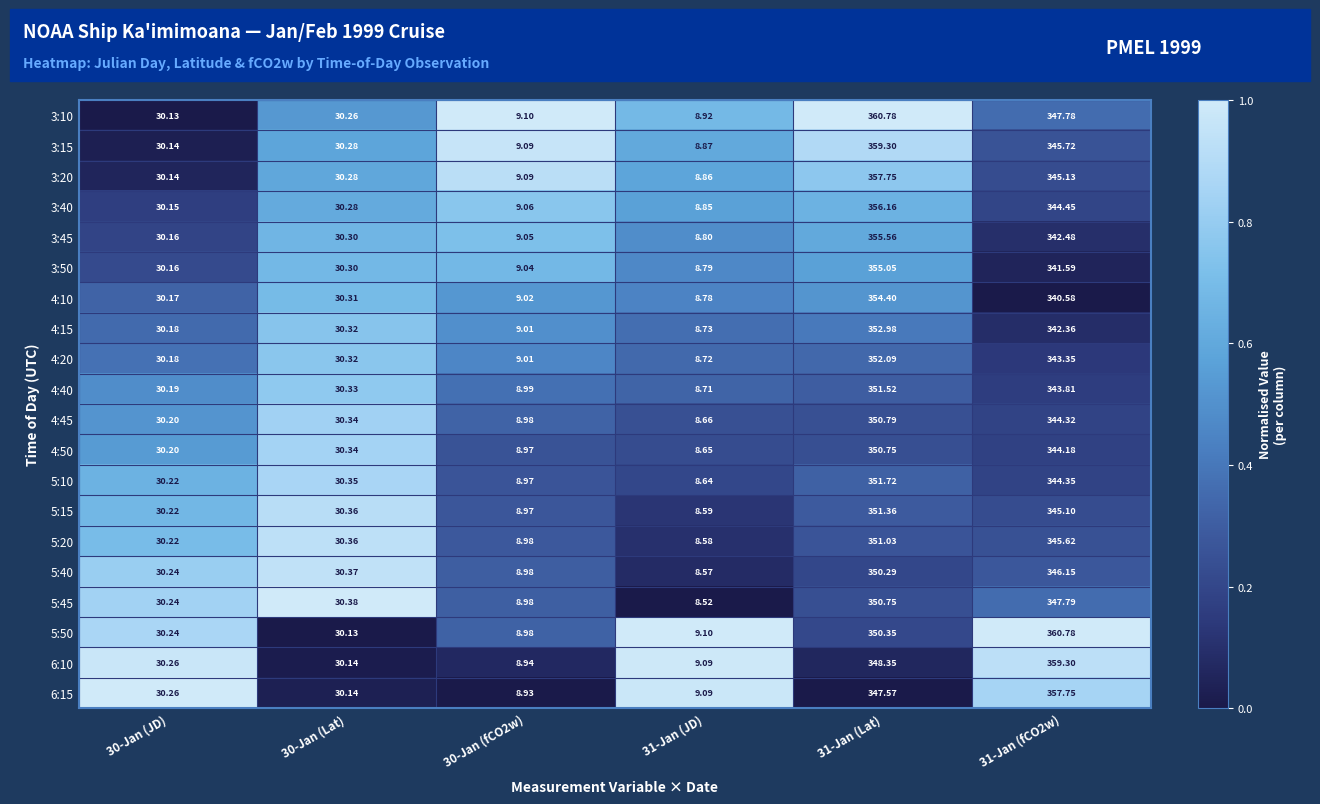

Is the value of 3:40 at 30-Jan (fCO2w) greater than the value of 3:45 at 31-Jan (Lat)?

No